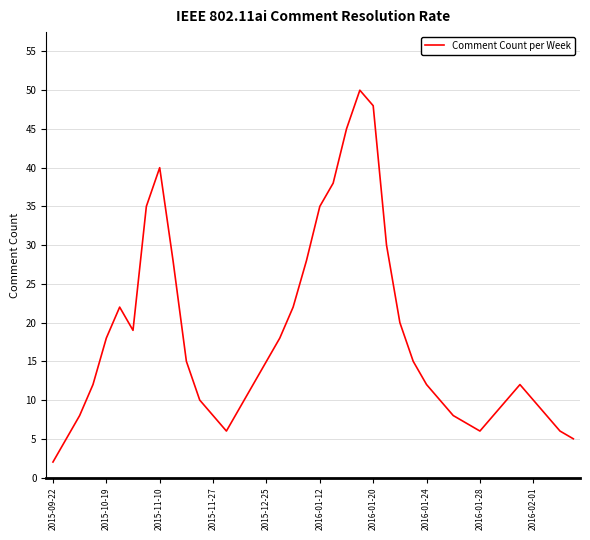

What is the difference between the maximum and minimum values?

48